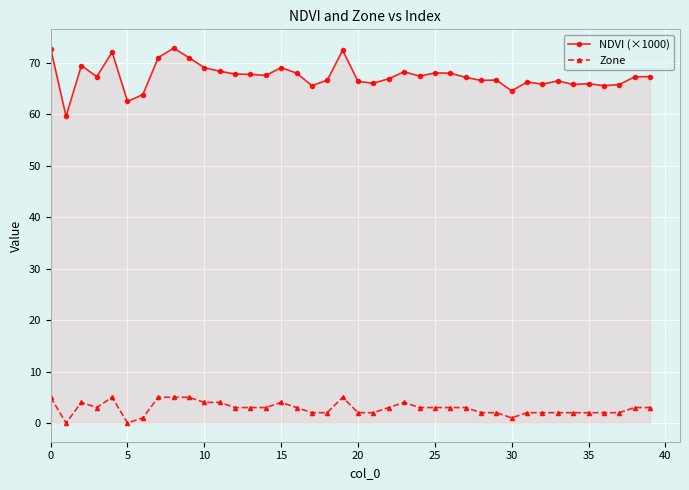

At how many categories does at least one series exceed 20?

40